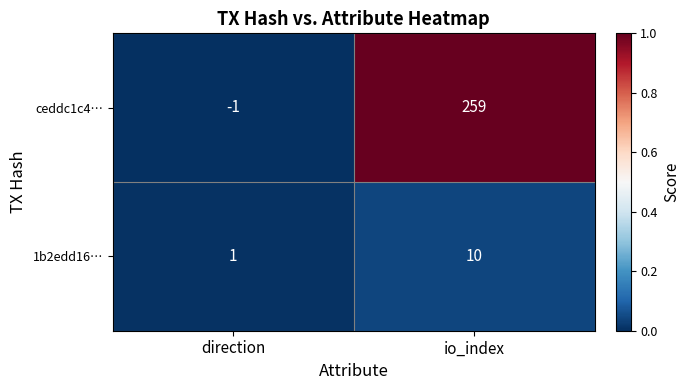

At which label does 1b2edd16… reach its peak?

io_index